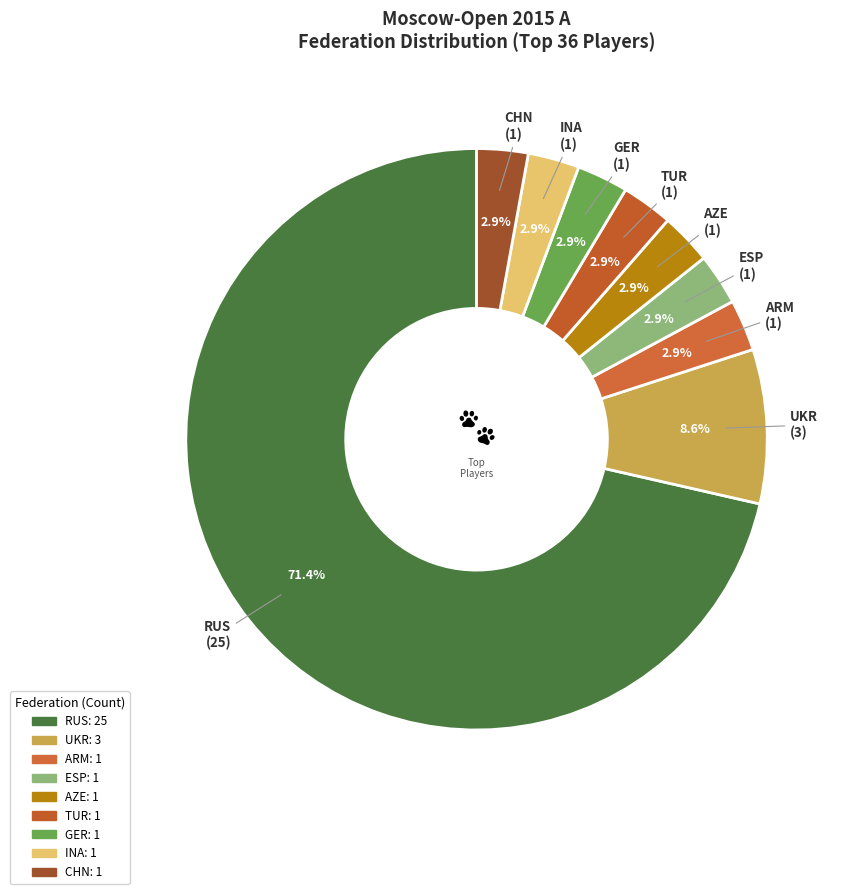

Do INA and ESP together represent more than half of the pie?

No